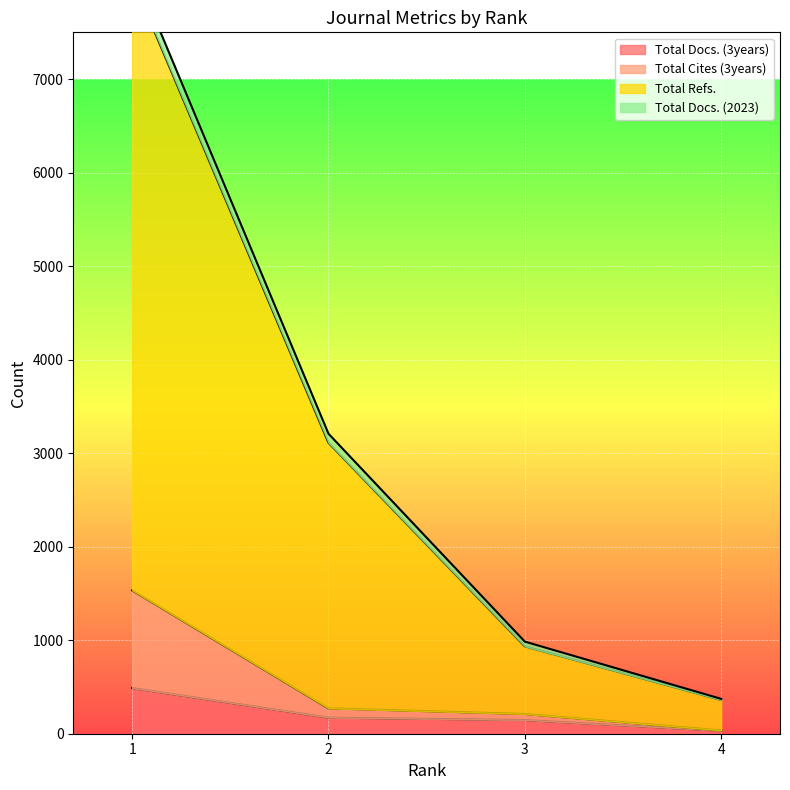

Where does the Total Cites (3years) series first go above 271?

1